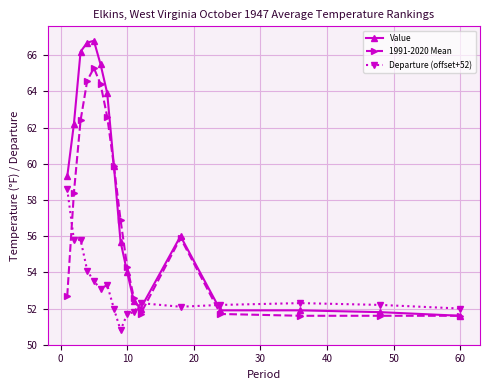

Rank the series by their maximum value, from lowest to highest.

Departure (offset+52), 1991-2020 Mean, Value